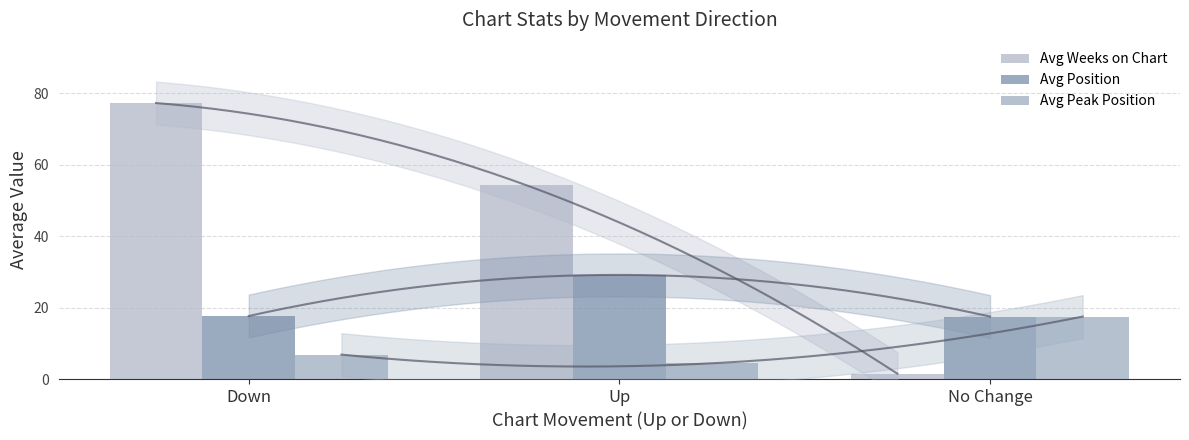

Which series has the largest range (max minus min)?

Avg Weeks on Chart